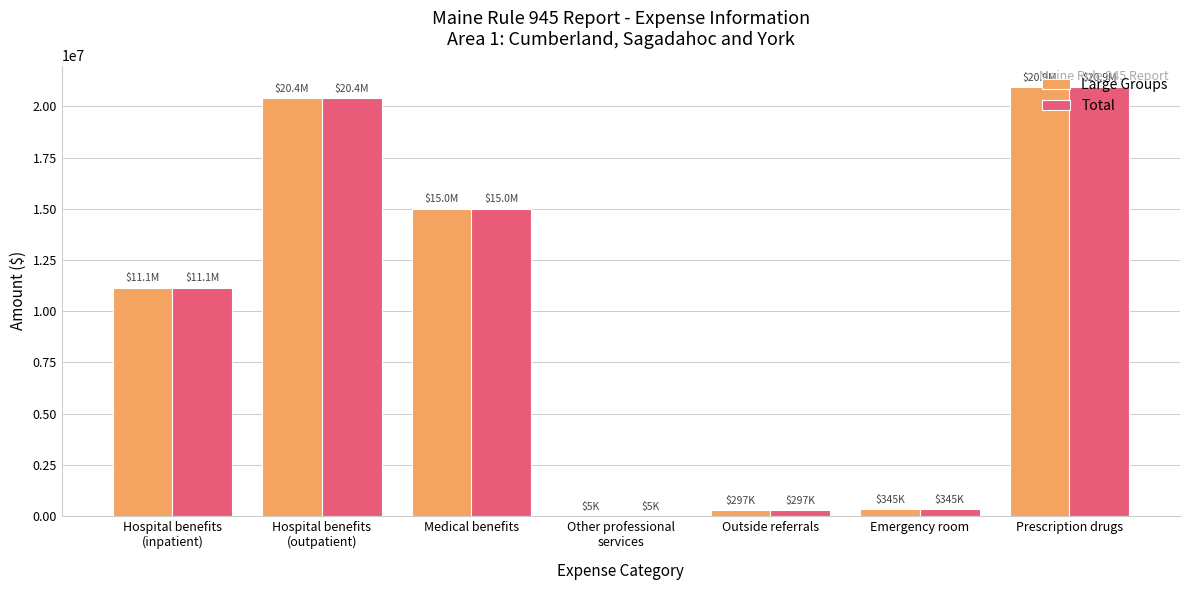

At which label is Total closest to 10475514?

Hospital benefits
(inpatient)